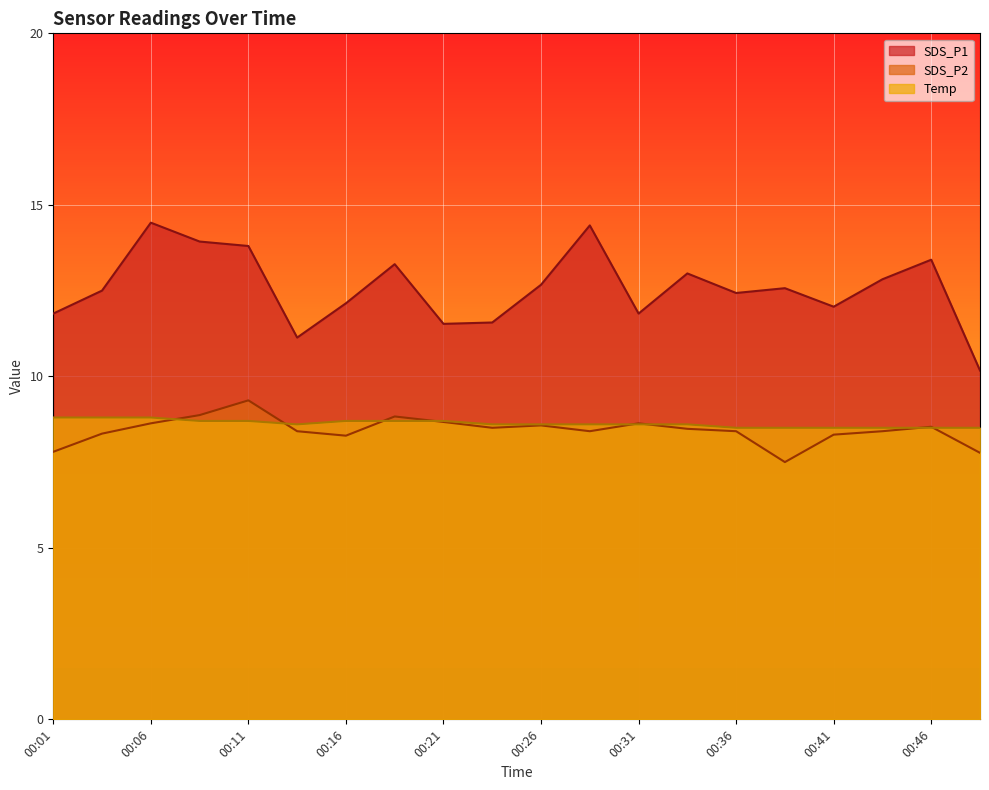

Reading right to left, transcribe all the data shown in this chart.

SDS_P1: 10.2	13.4	12.8	12.0	12.6	12.4	13.0	11.8	14.4	12.7	11.6	11.5	13.3	12.1	11.1	13.8	13.9	14.5	12.5	11.8
SDS_P2: 7.8	8.5	8.4	8.3	7.5	8.4	8.5	8.6	8.4	8.6	8.5	8.7	8.8	8.3	8.4	9.3	8.9	8.6	8.3	7.8
Temp: 8.5	8.5	8.5	8.5	8.5	8.5	8.6	8.6	8.6	8.6	8.6	8.7	8.7	8.7	8.6	8.7	8.7	8.8	8.8	8.8